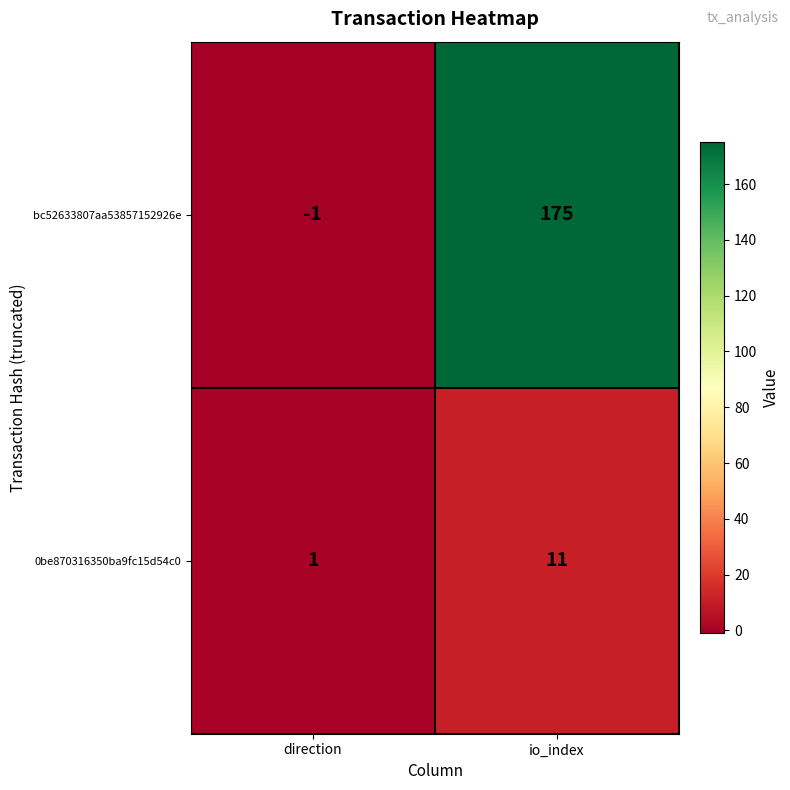

At which category is the sum across all series the highest?

io_index